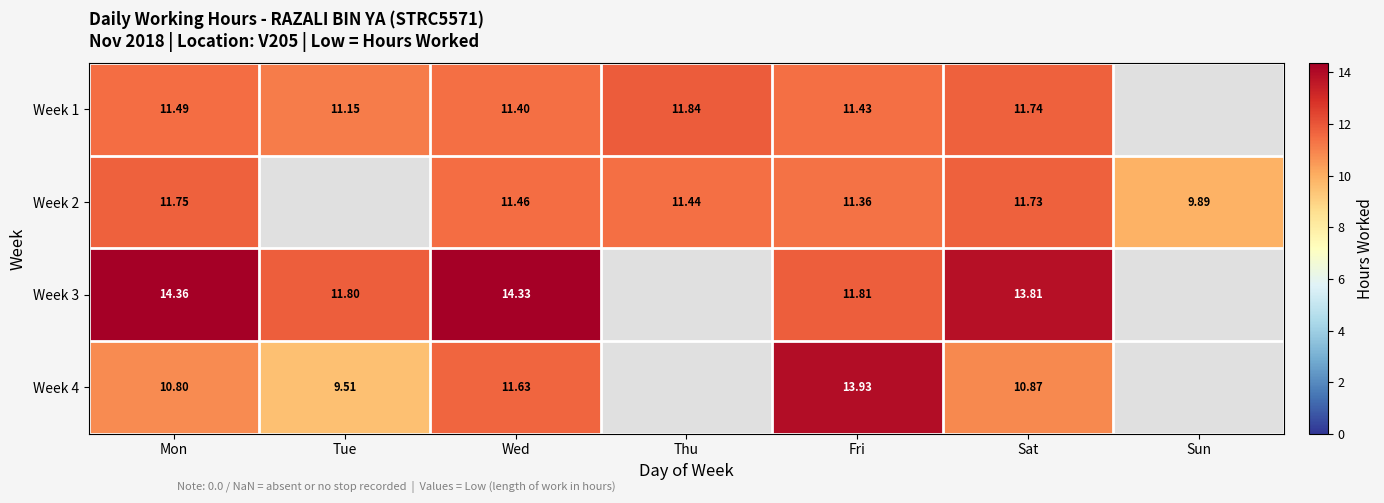

Which series has the largest range (max minus min)?

Week 4